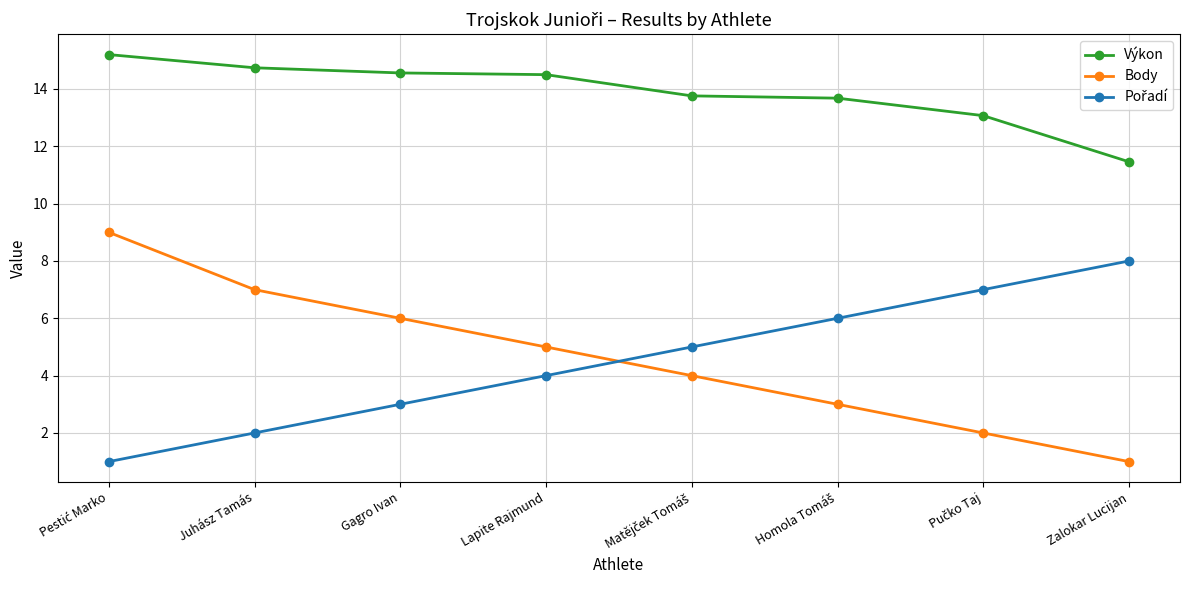

What is the difference between the highest and lowest values at Zalokar Lucijan?

10.5